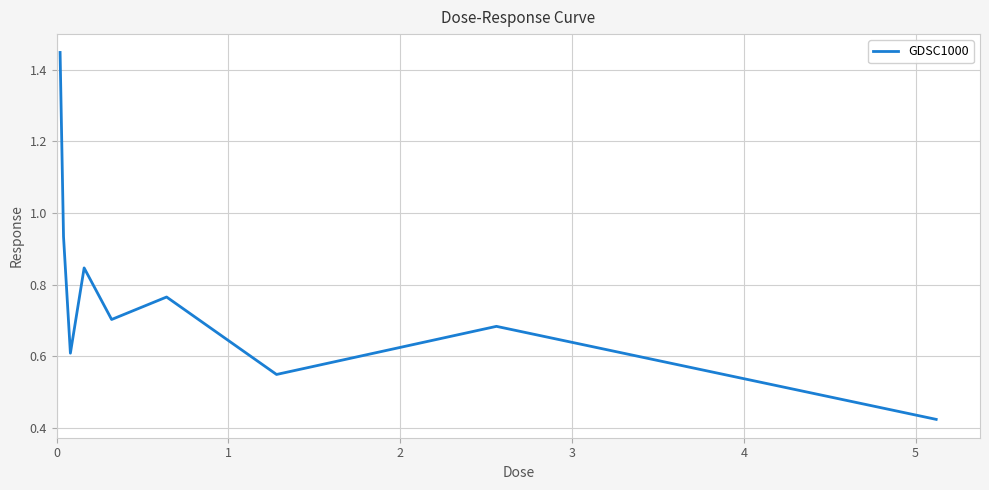

True or false: the data has more than 2 interior local peaks.

True